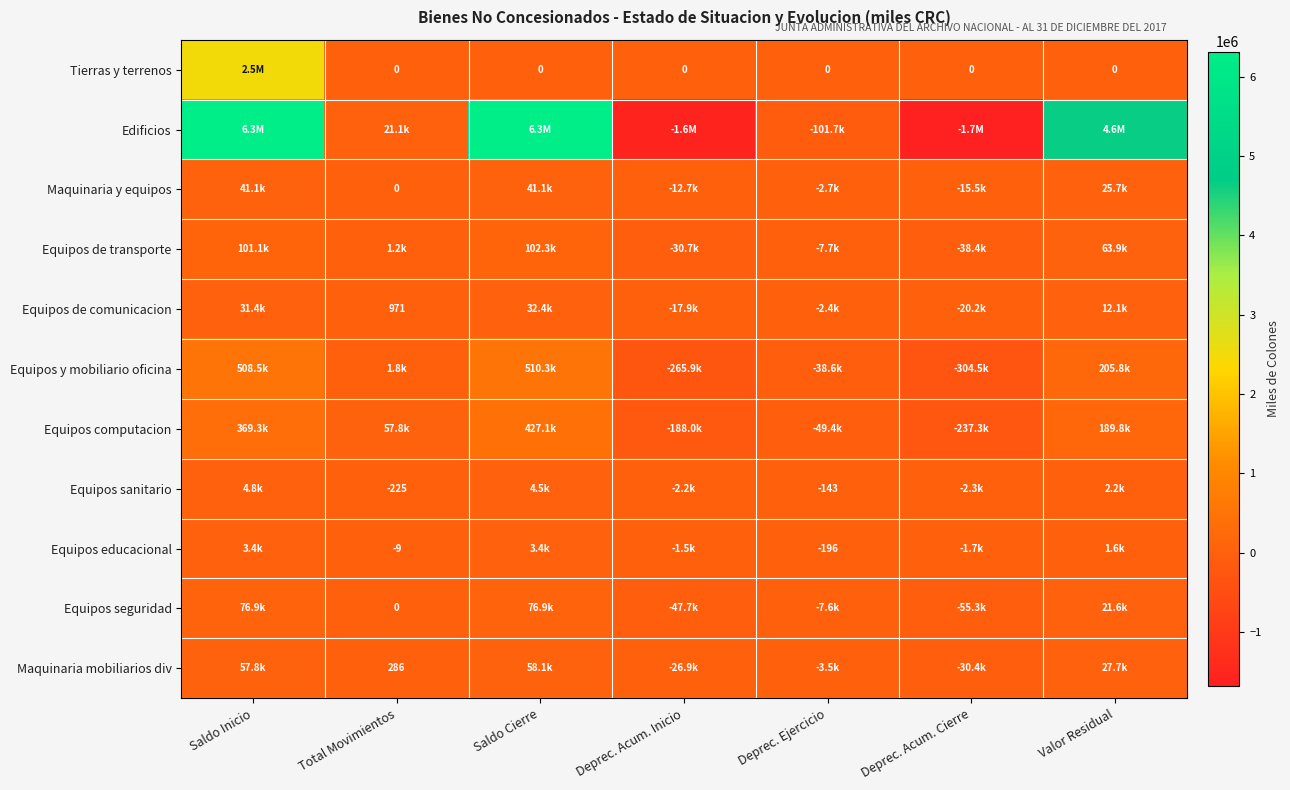

How many distinct data groups are displayed?

11